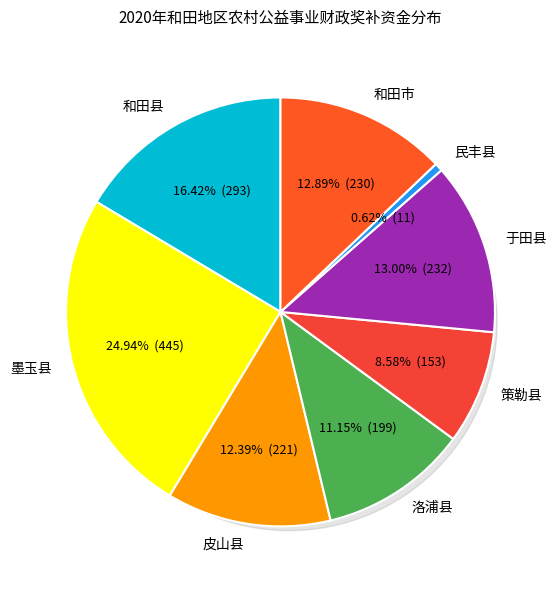

Is there any slice that represents more than half of the pie?

No